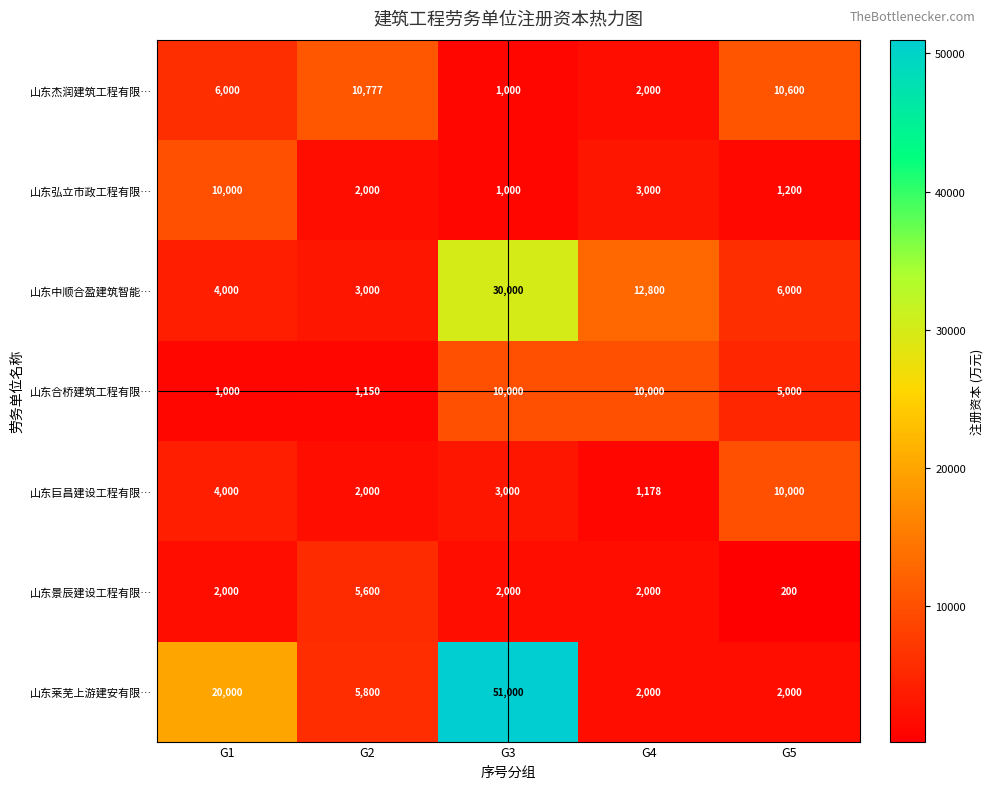

The value of 山东莱芜上游建安有限… at G5 is 2000. True or false?

True